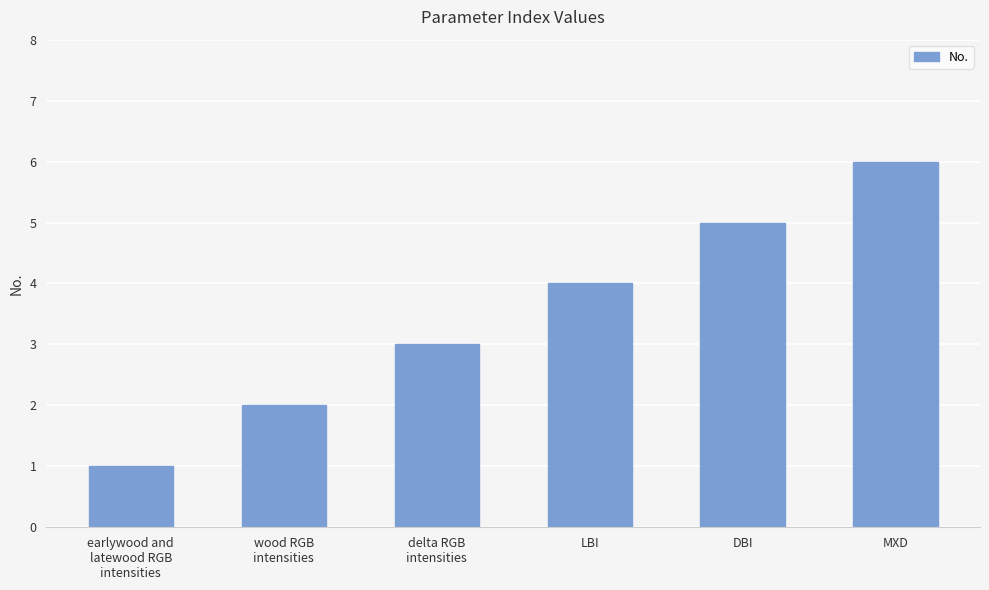

What is the label of the 3rd bar from the left?

delta RGB
intensities